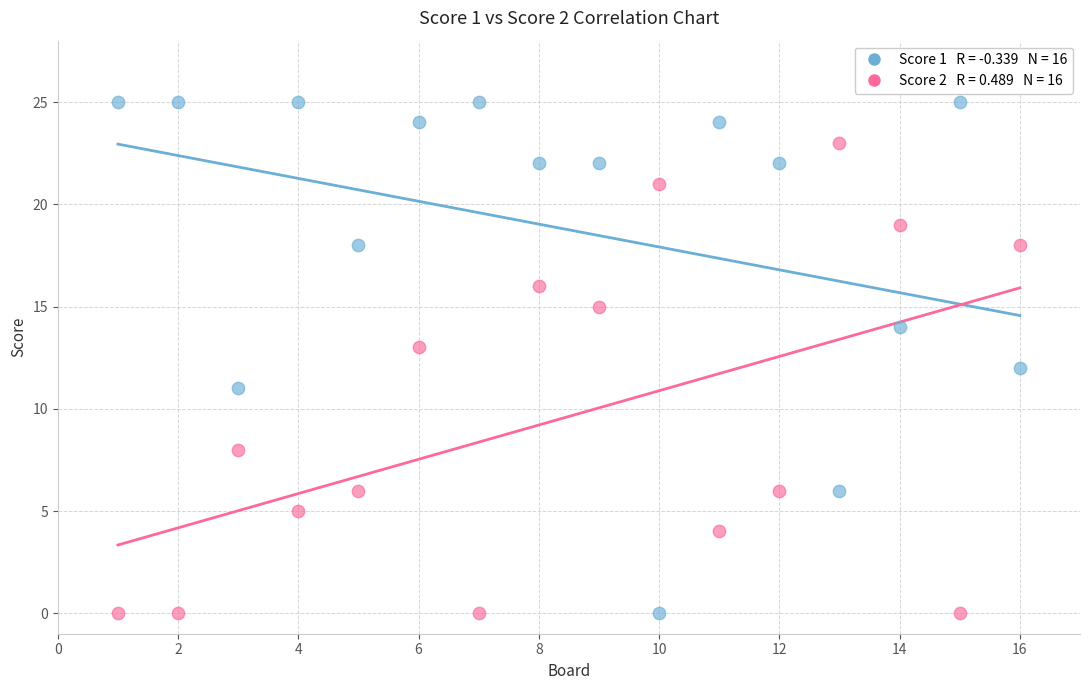

Across all data points, what is the range of X values (max minus min)?

15